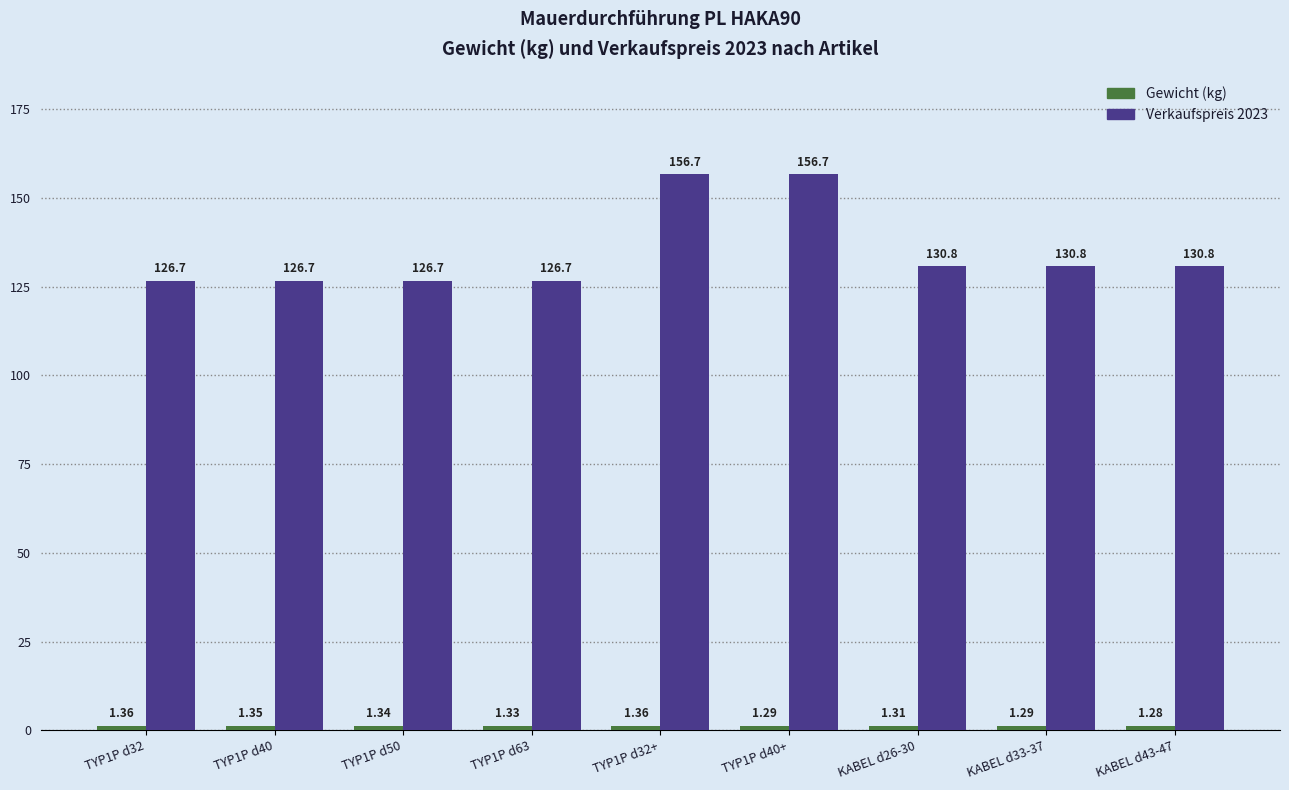

Does the chart contain stacked bars?

No